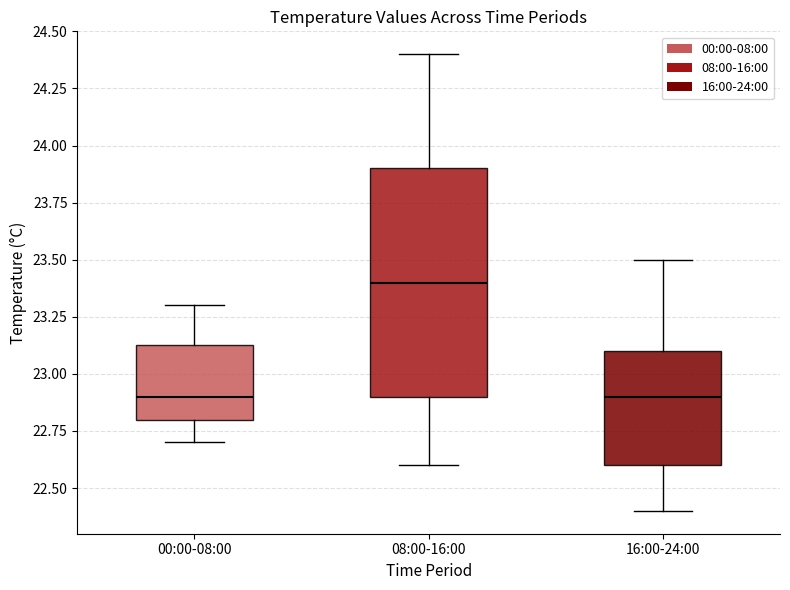

Reading left to right, read every box against the y-axis: the position of its median line, the range the box covers, and the ends of its whiskers. The values are not printed on the chart, so give them approximately, as read against the axis.

00:00-08:00: median 22.90, box 22.80 to 23.15, whiskers 22.70 to 23.30
08:00-16:00: median 23.40, box 22.90 to 23.90, whiskers 22.60 to 24.40
16:00-24:00: median 22.90, box 22.60 to 23.10, whiskers 22.40 to 23.50